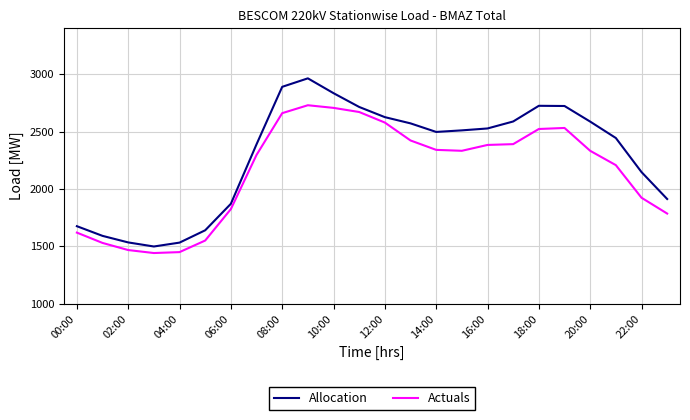

How many lines are shown in the chart?

2